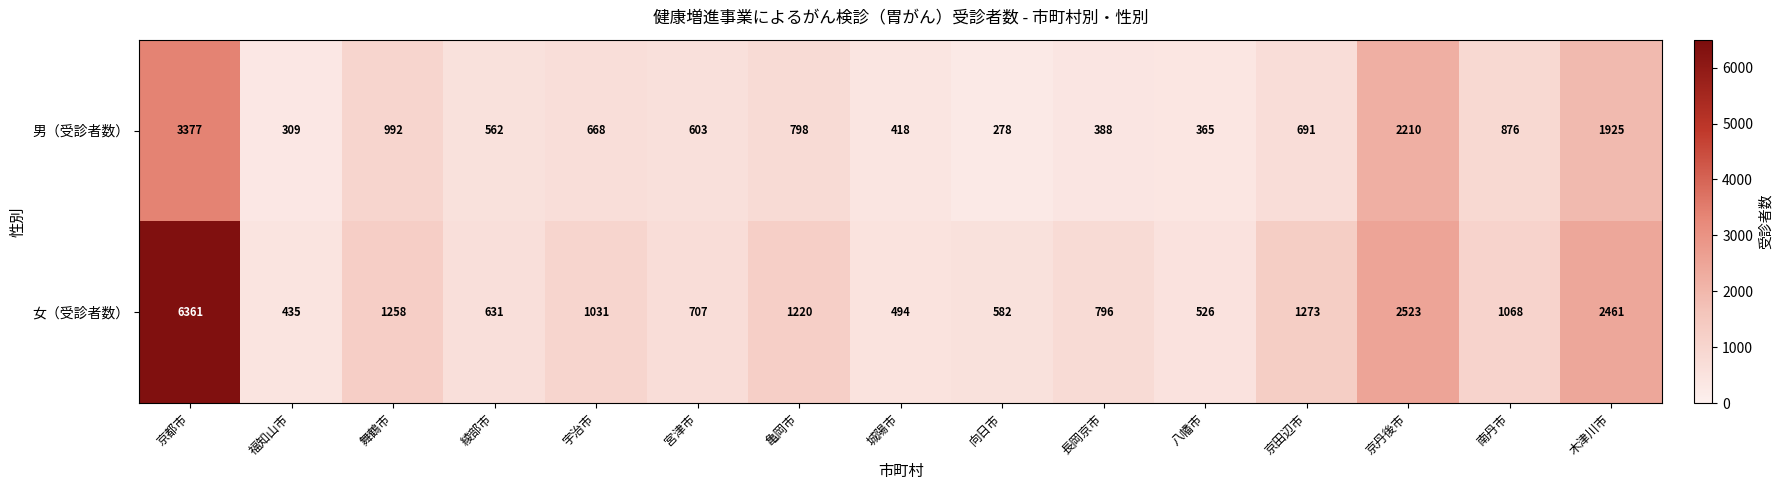

Rank the series by their maximum value, from lowest to highest.

男（受診者数）, 女（受診者数）